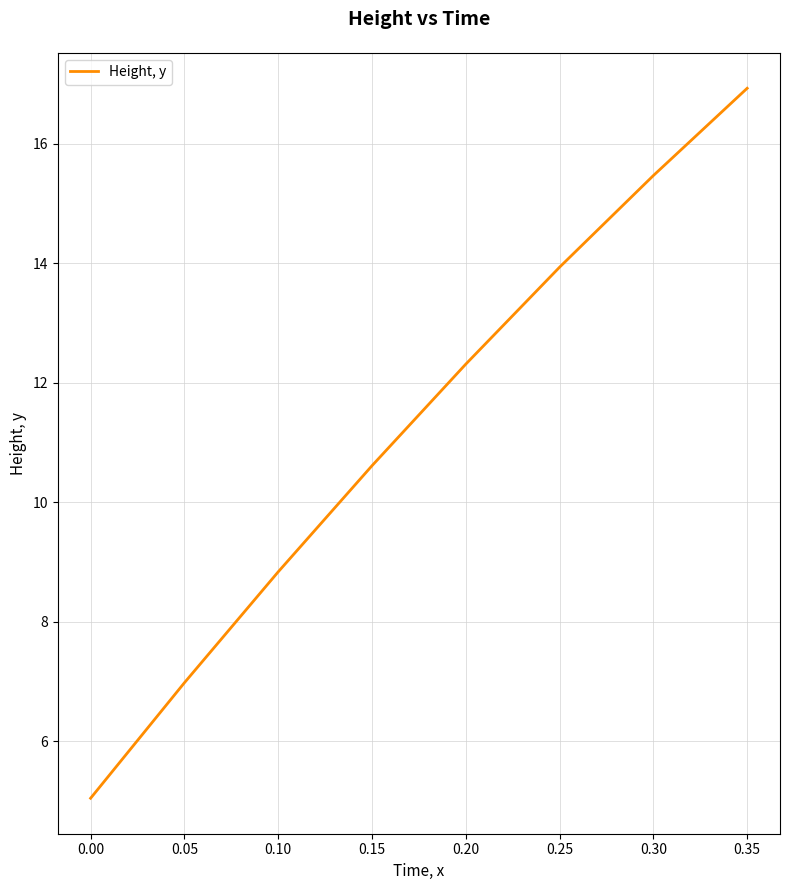

True or false: there are more than 1 points higher than both neighbors.

False